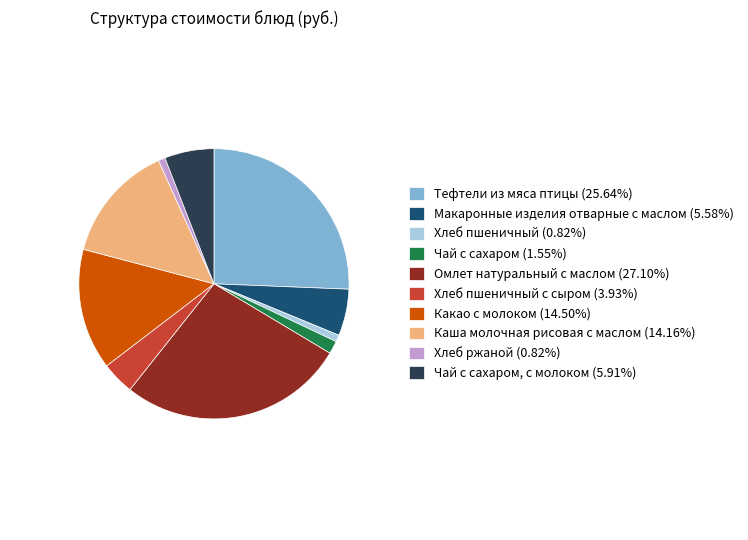

Is there a majority slice in this chart?

No